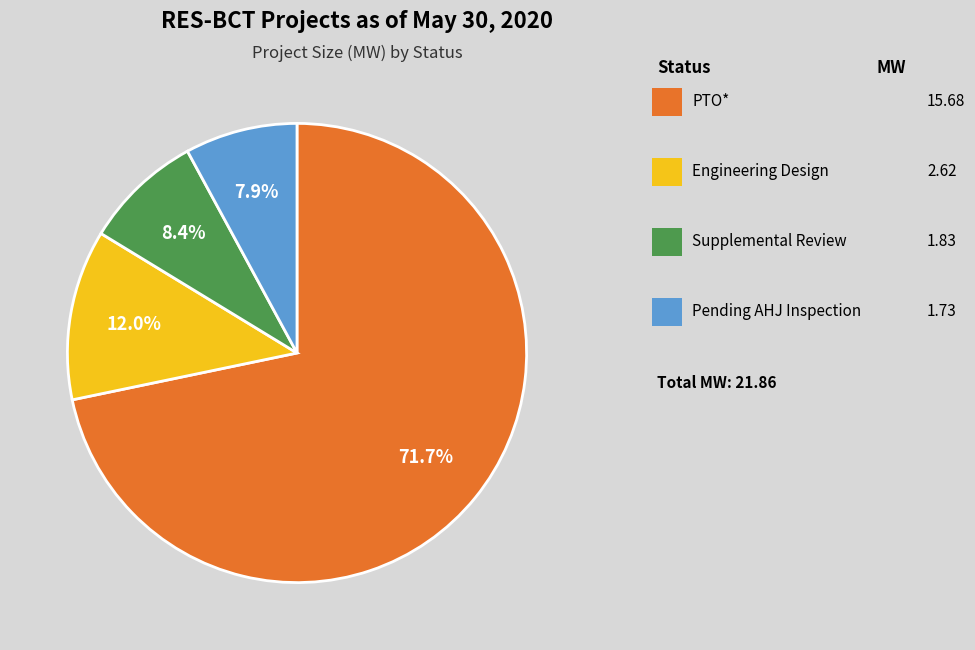

Does any single category account for the majority?

Yes